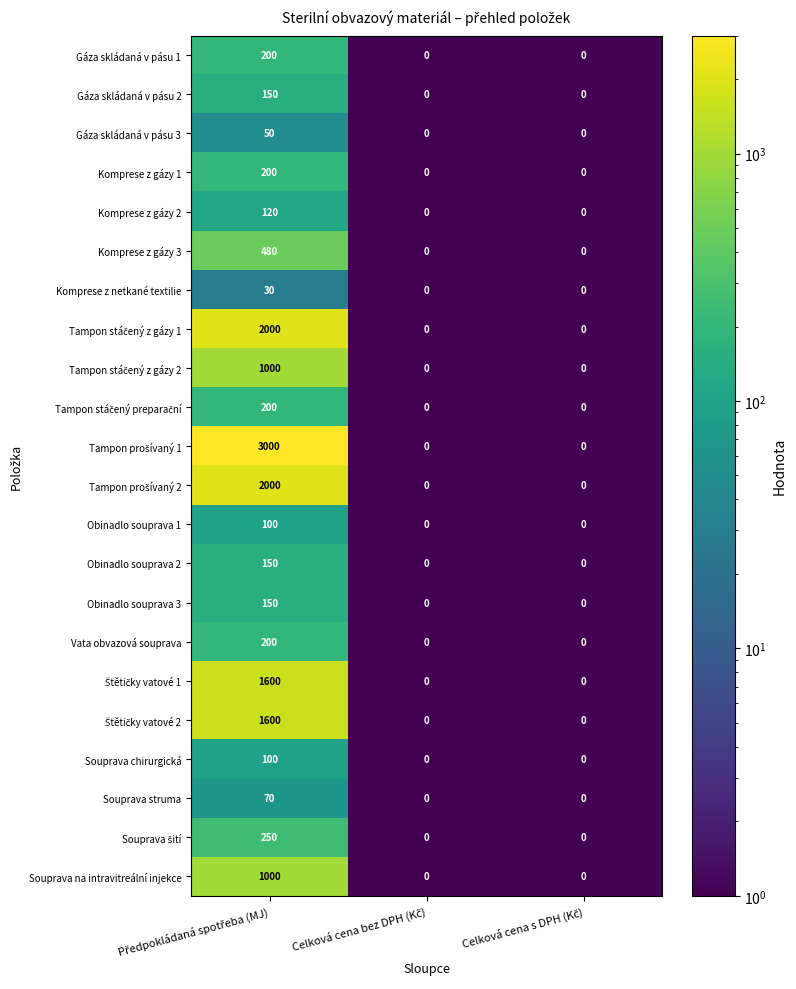

What is the maximum value for Souprava na intravitreální injekce?

1000